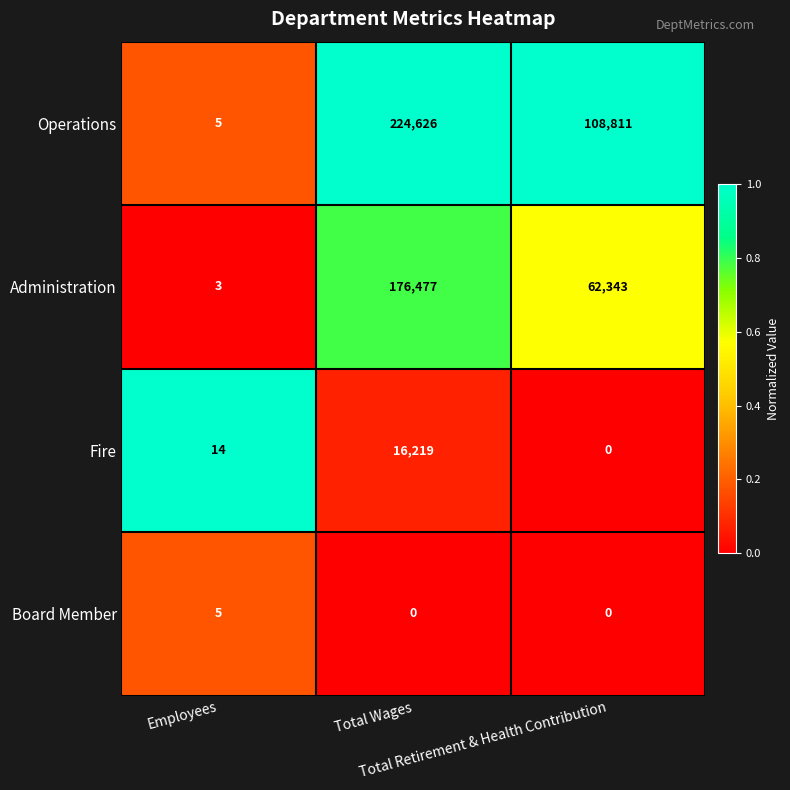

Rank the series by their maximum value, from highest to lowest.

Operations, Administration, Fire, Board Member